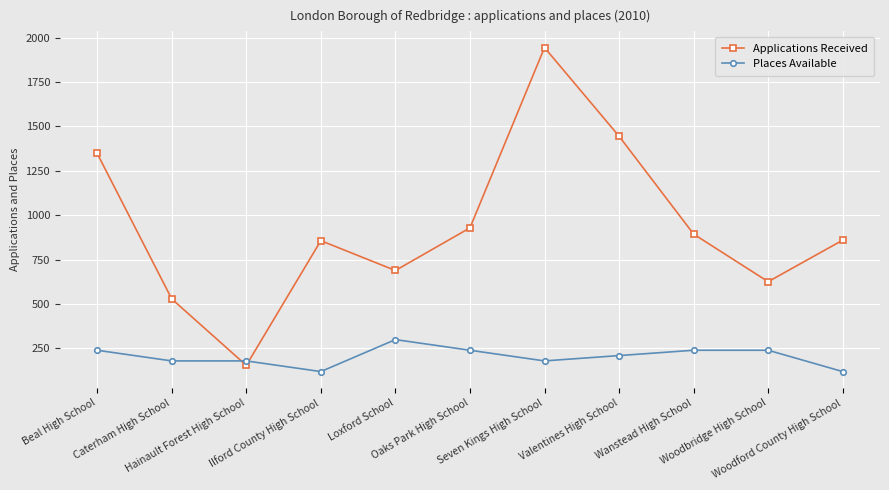

What is the difference between the maximum and minimum values in the Places Available series?

180